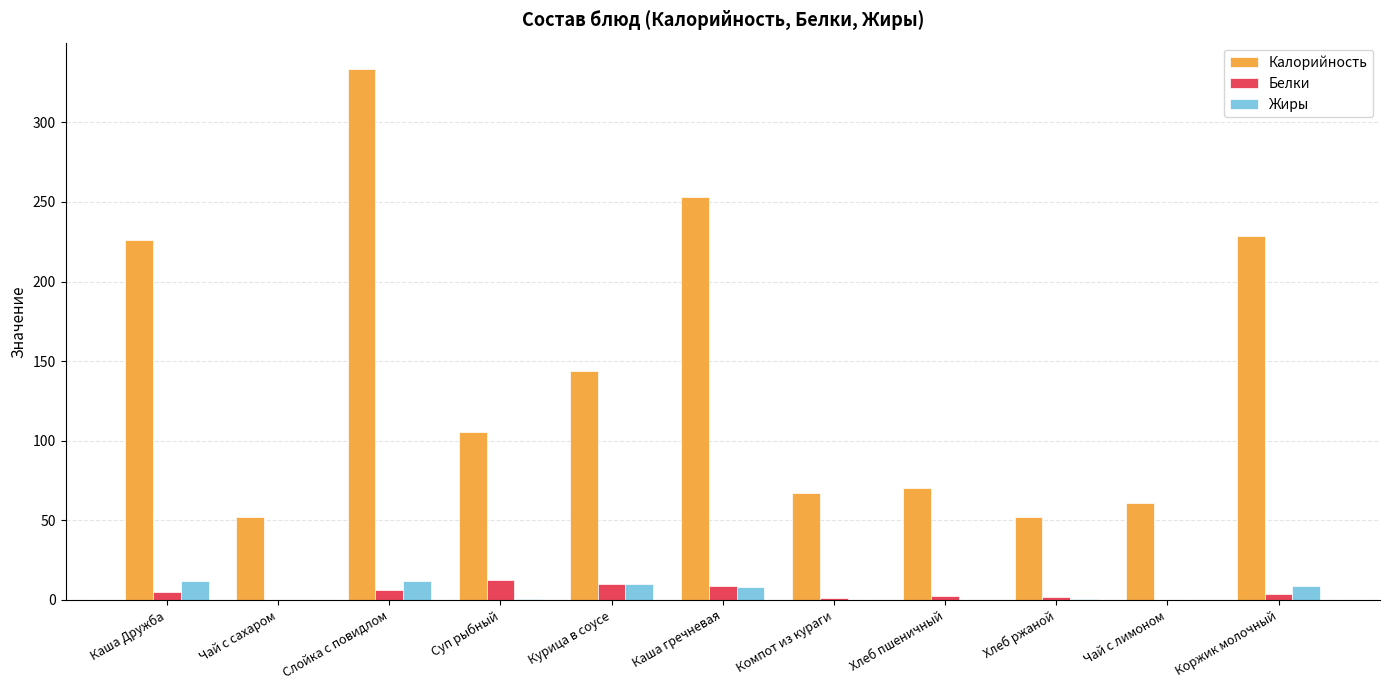

How many series are shown in this chart?

3